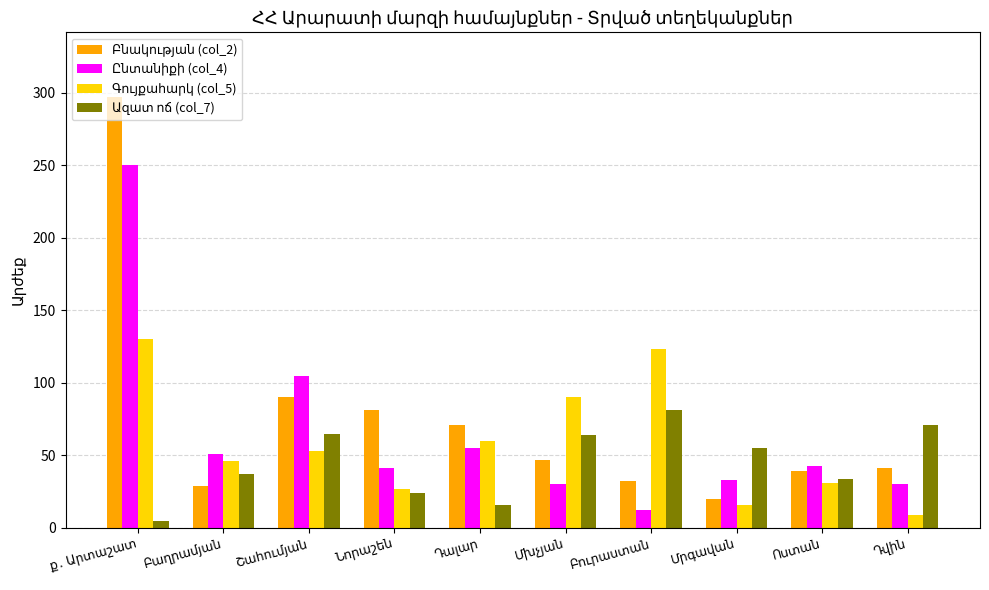

How many bars are there in each group?

4